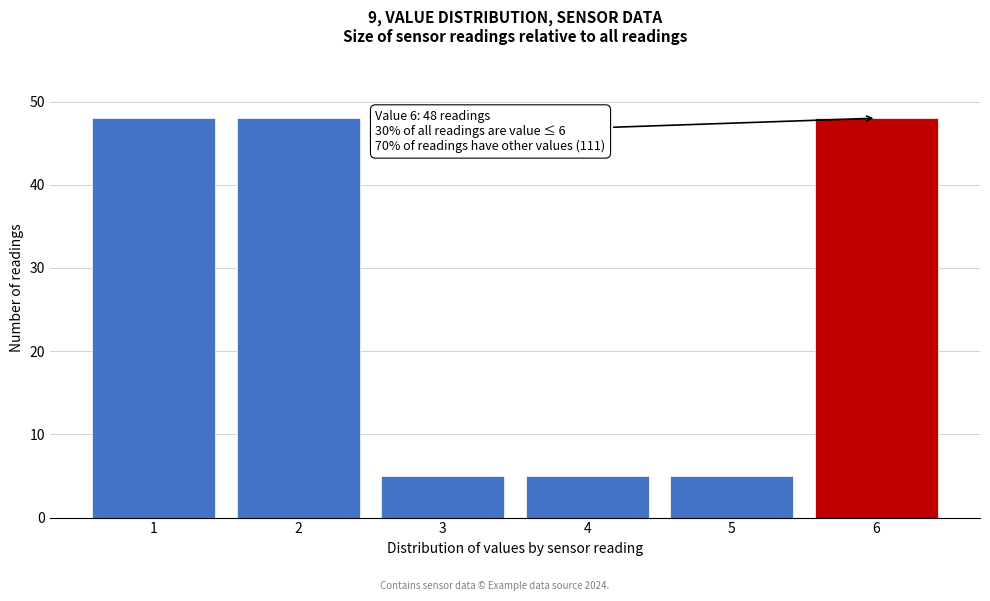

Reading left to right, what are all the values shown in this chart?

48	48	5	5	5	48